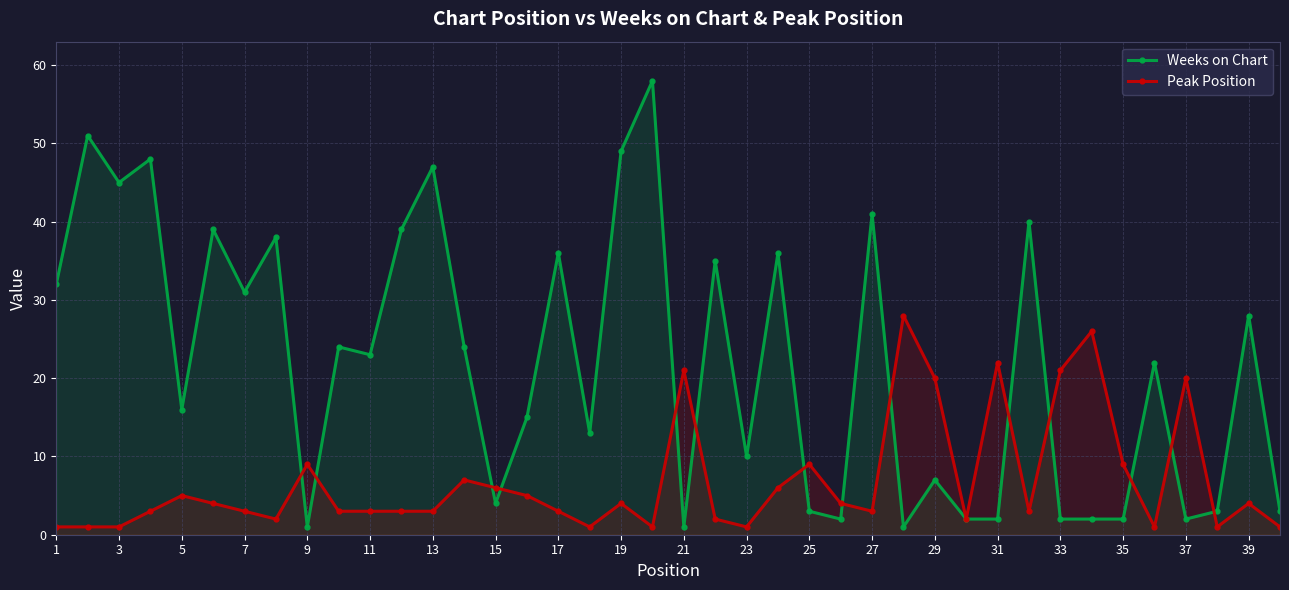

Which series has the largest total across all categories?

Weeks on Chart